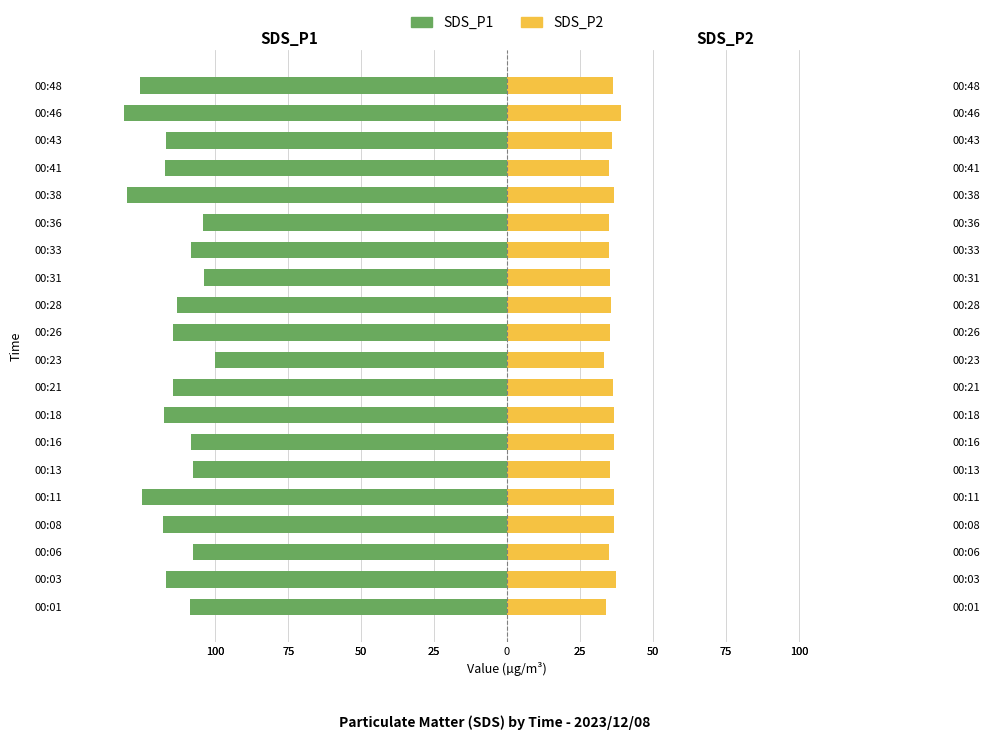

How many bars are there in total?

40